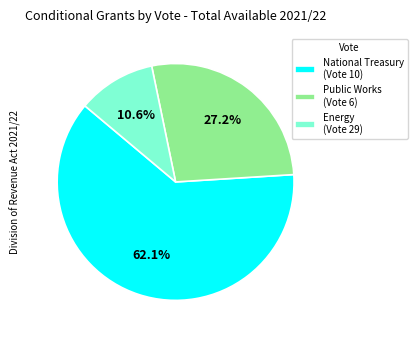

How much of the chart is everything except Energy (Vote 29)?

89.4%